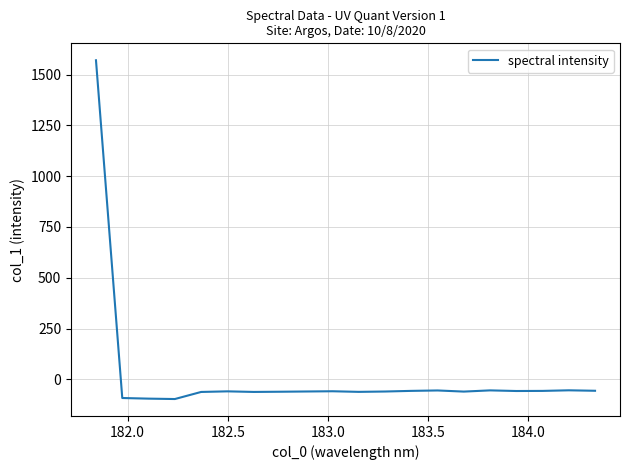

What is the greatest value displayed?

1570.1